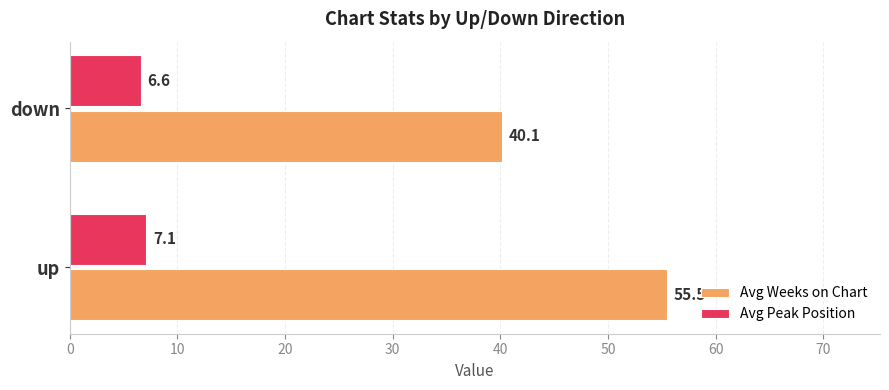

At how many categories does at least one series exceed 24?

2